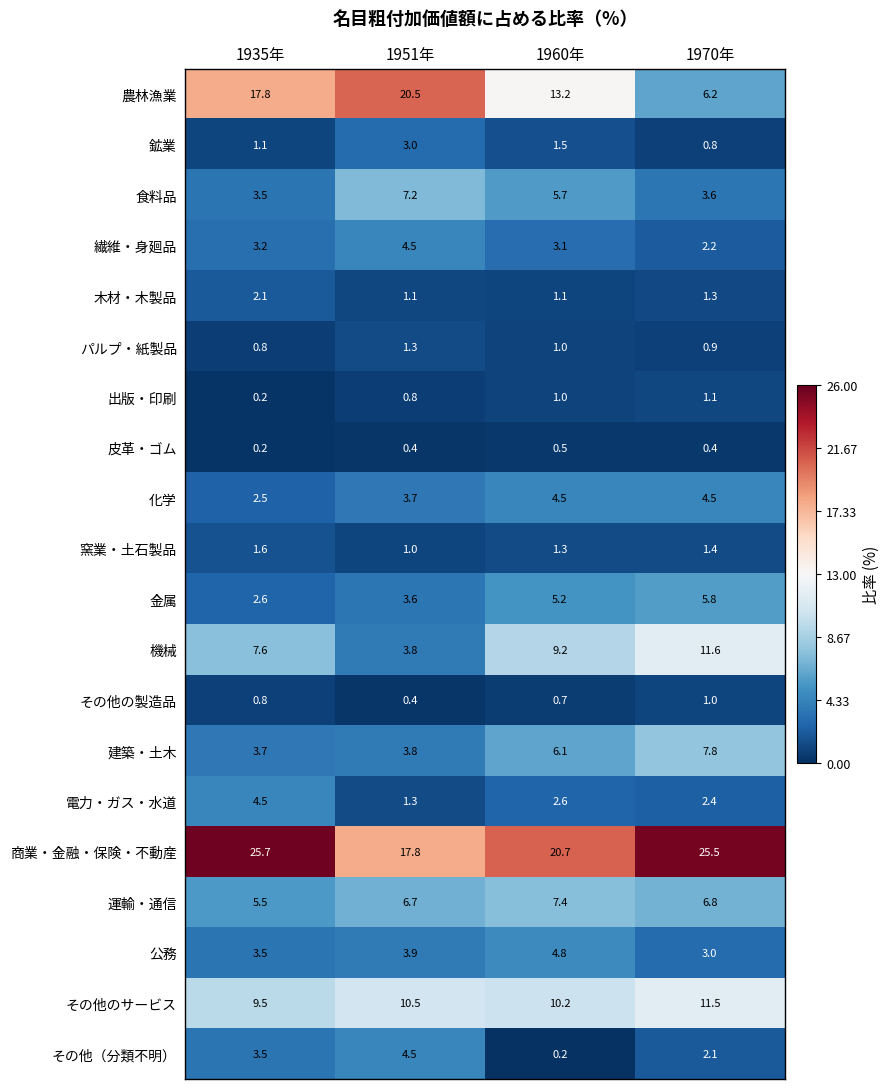

At which label does 電力・ガス・水道 reach its minimum?

1951年